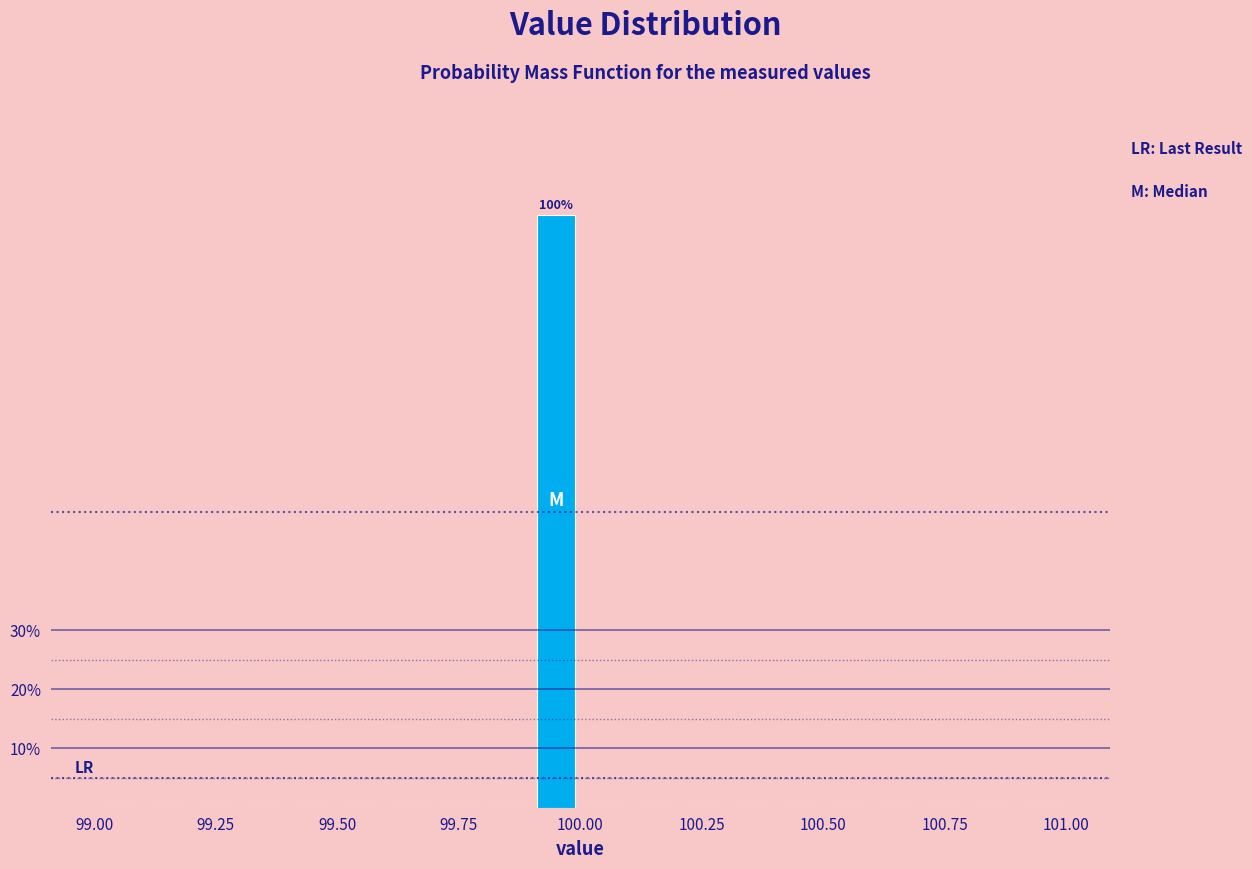

Around what value on the x-axis is the tallest bar? Give the approximate position of its centre, as read against the axis.

99.95